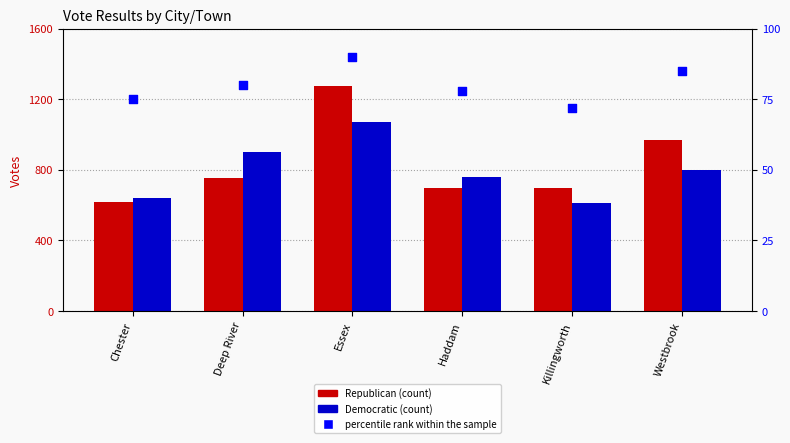

Which series contains the lowest Y value?

percentile rank within the sample